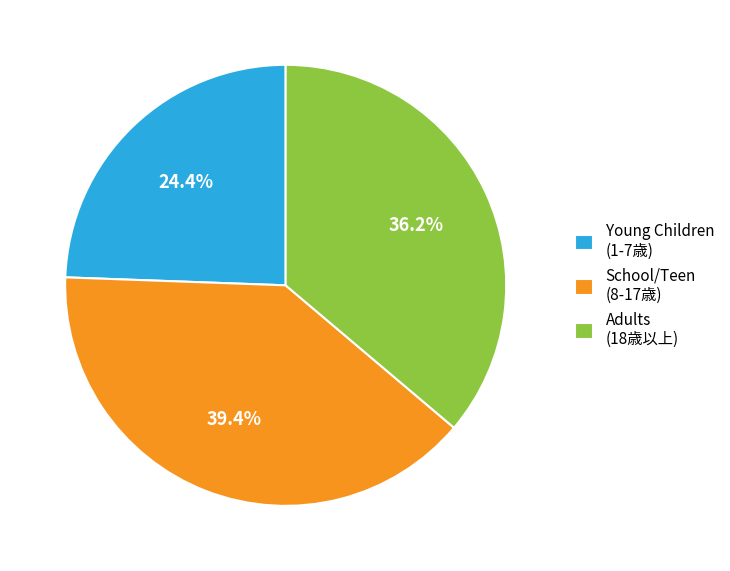

How much of the chart is everything except Young Children (1-7歳)?

75.6%